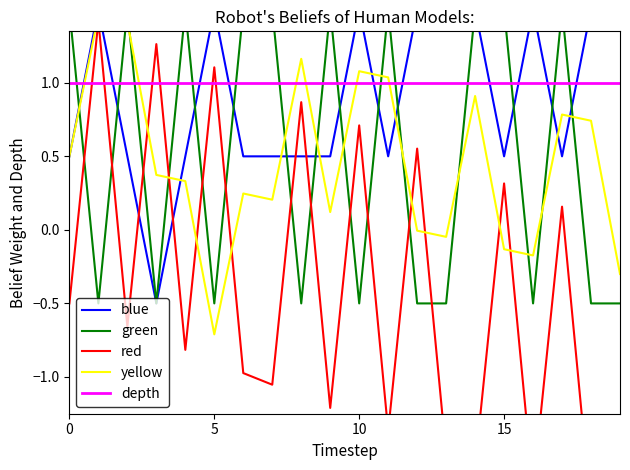

True or false: depth has more than 1 interior local peaks.

False